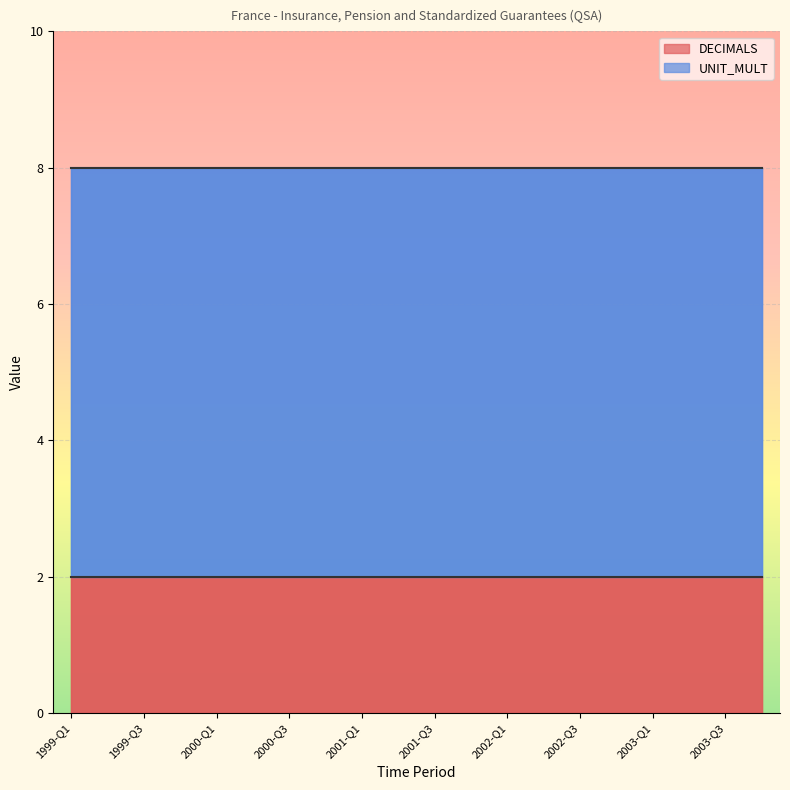

Which series has the largest total across all categories?

UNIT_MULT